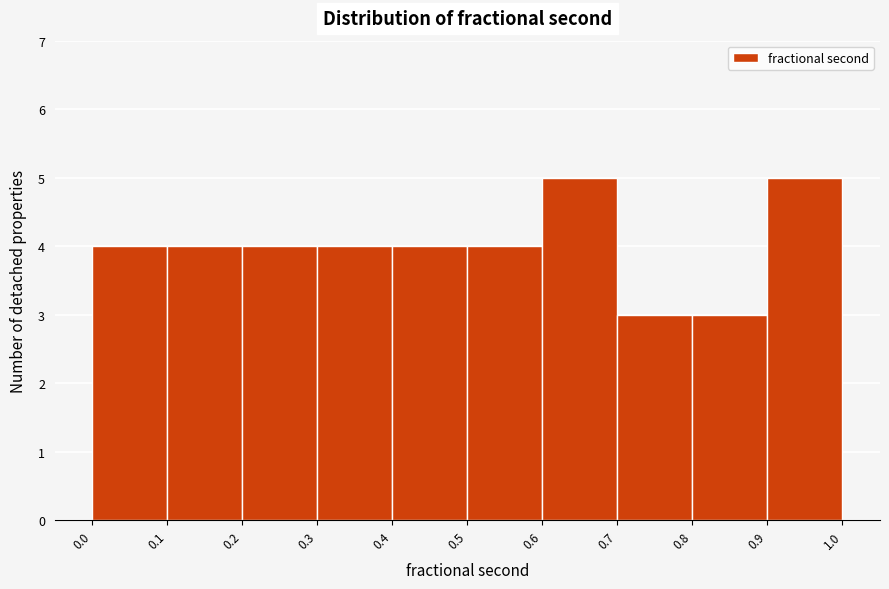

Reading left to right, list every bar in this chart as the range it spans on the x-axis followed by its height. The values are not printed on the chart, so give them approximately, as read against the axis.

0.0 to 0.1: 4
0.1 to 0.2: 4
0.2 to 0.3: 4
0.3 to 0.4: 4
0.4 to 0.5: 4
0.5 to 0.6: 4
0.6 to 0.7: 5
0.7 to 0.8: 3
0.8 to 0.9: 3
0.9 to 1.0: 5